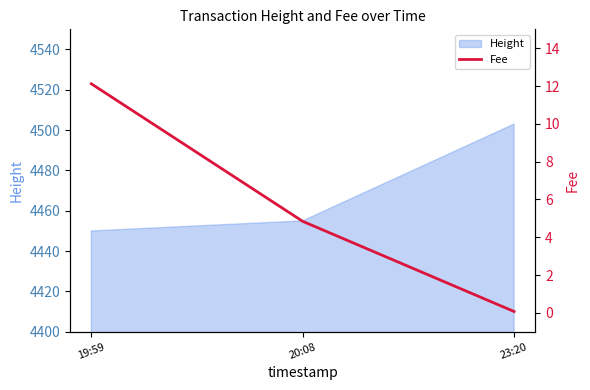

At which label does the data first exceed 4?

19:59